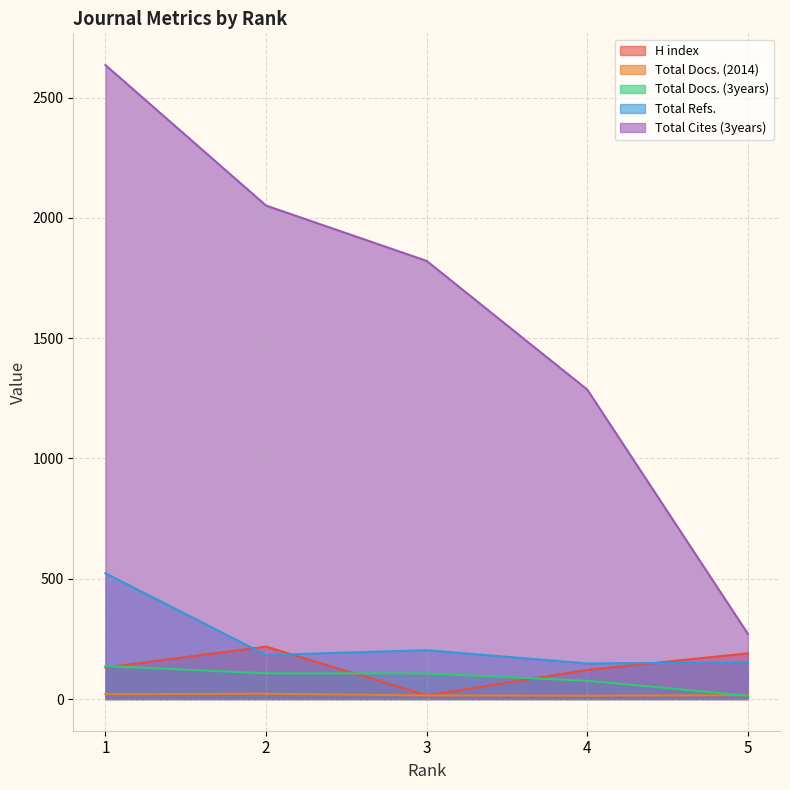

At how many categories does at least one series exceed 862?

4